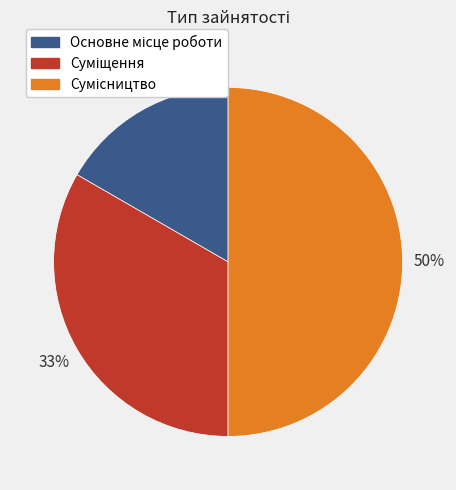

To the nearest percent, what is the average slice percentage?

33%